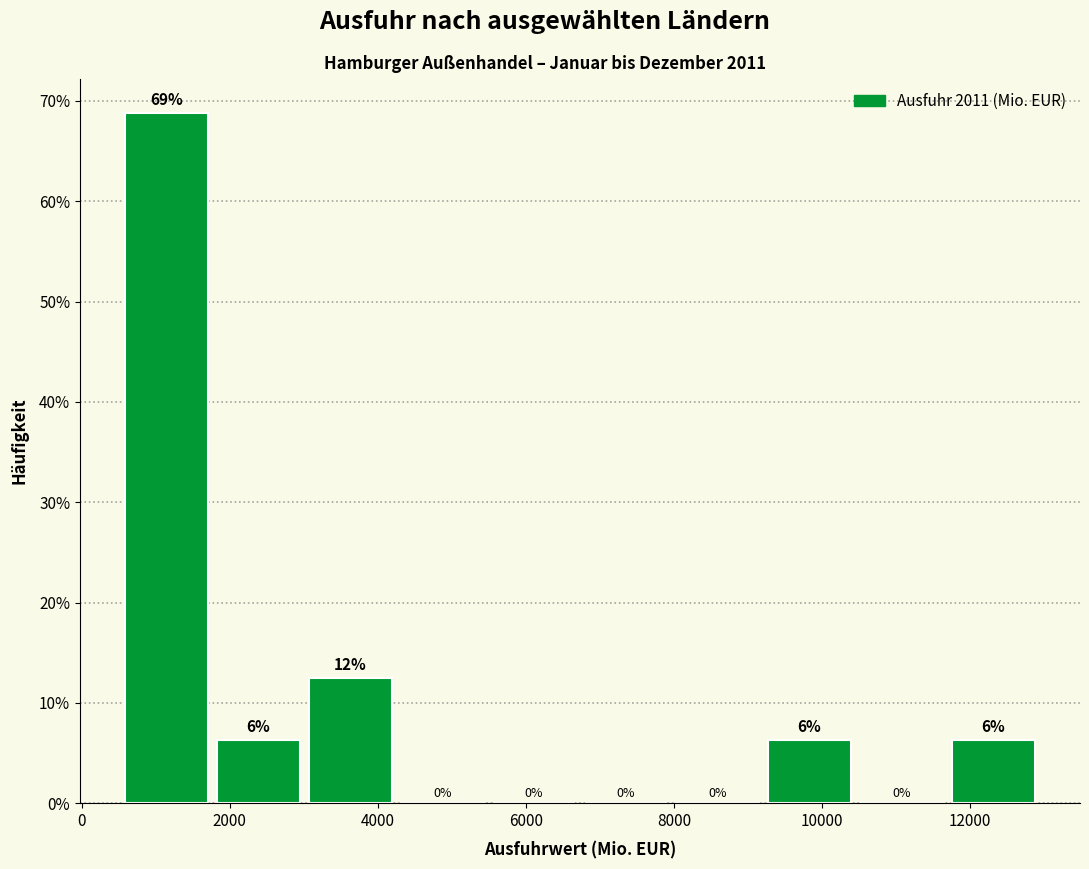

Which range on the x-axis has the tallest bar?

600 to 1800